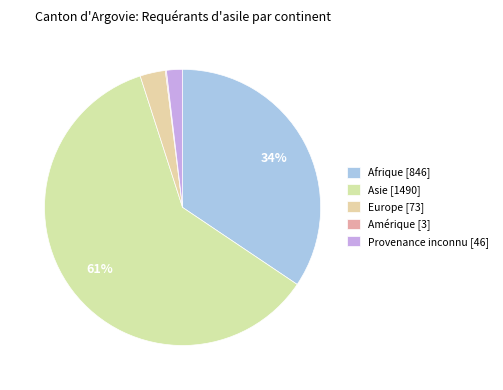

To the nearest percent, what is the difference between the Afrique and Europe slice percentages?

31%